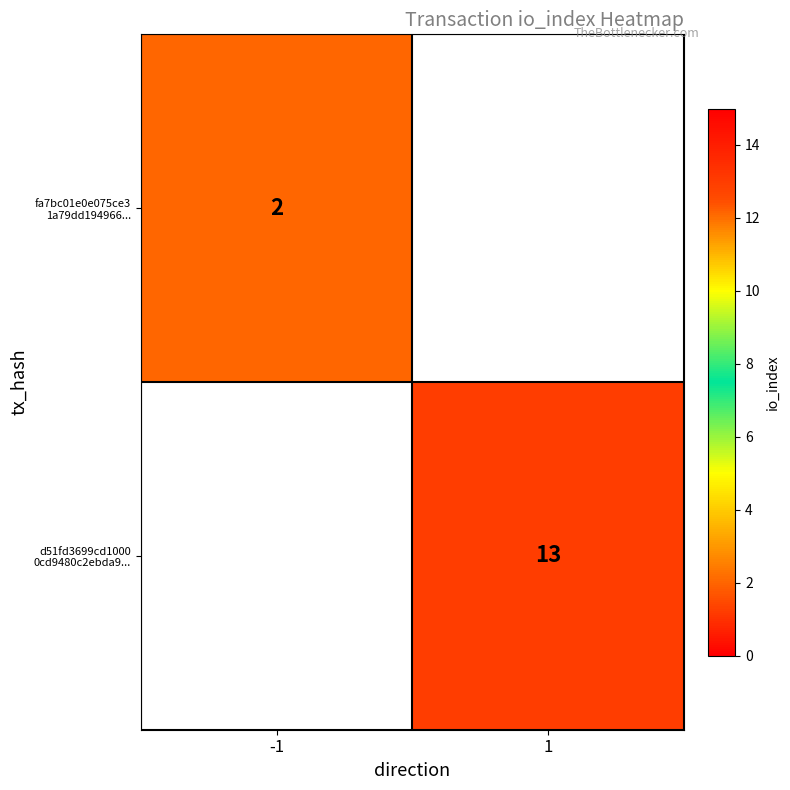

At which label is fa7bc01e0e075ce3 1a79dd194966... closest to 2?

-1